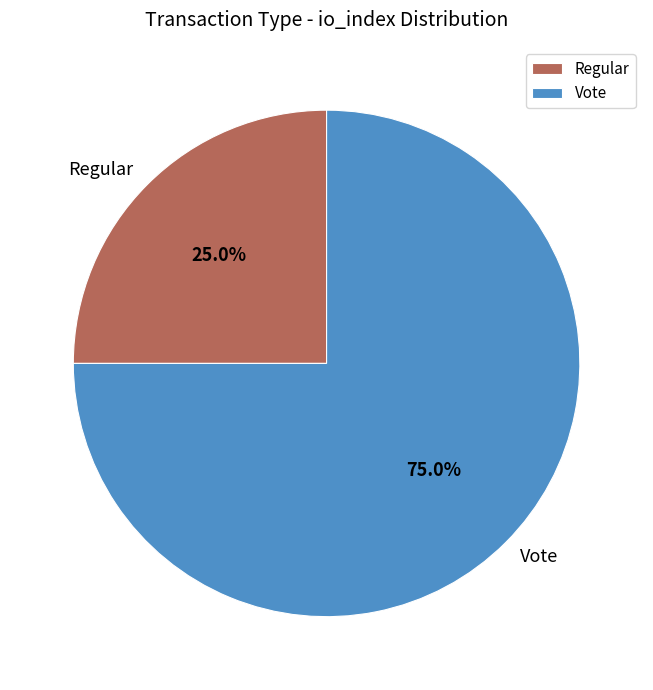

What is the ratio of the value at Regular to the value at Vote?

0.3